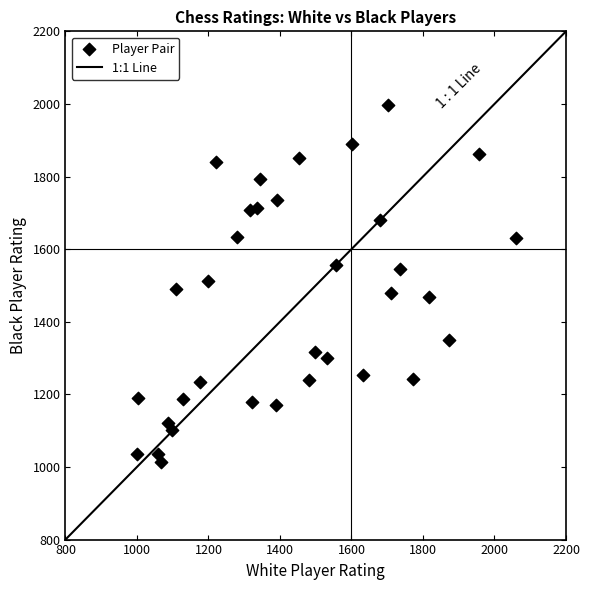

What is the range of X values (max minus min)?

1059